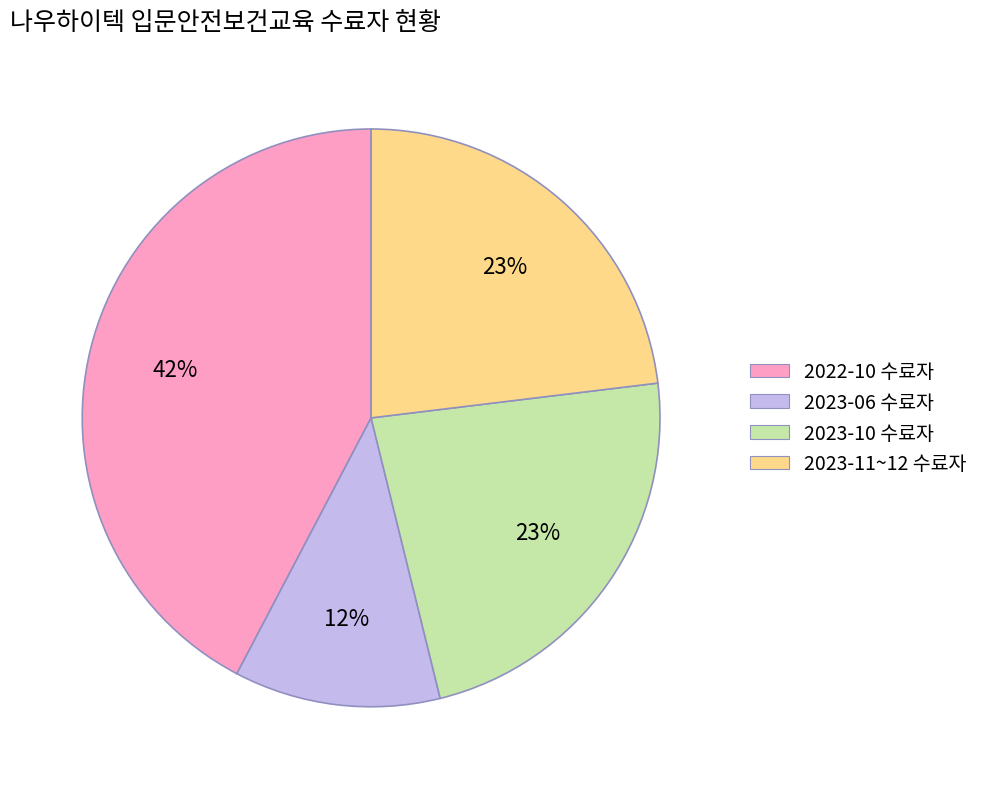

To the nearest percent, what portion does 2022-10 수료자 represent?

42%